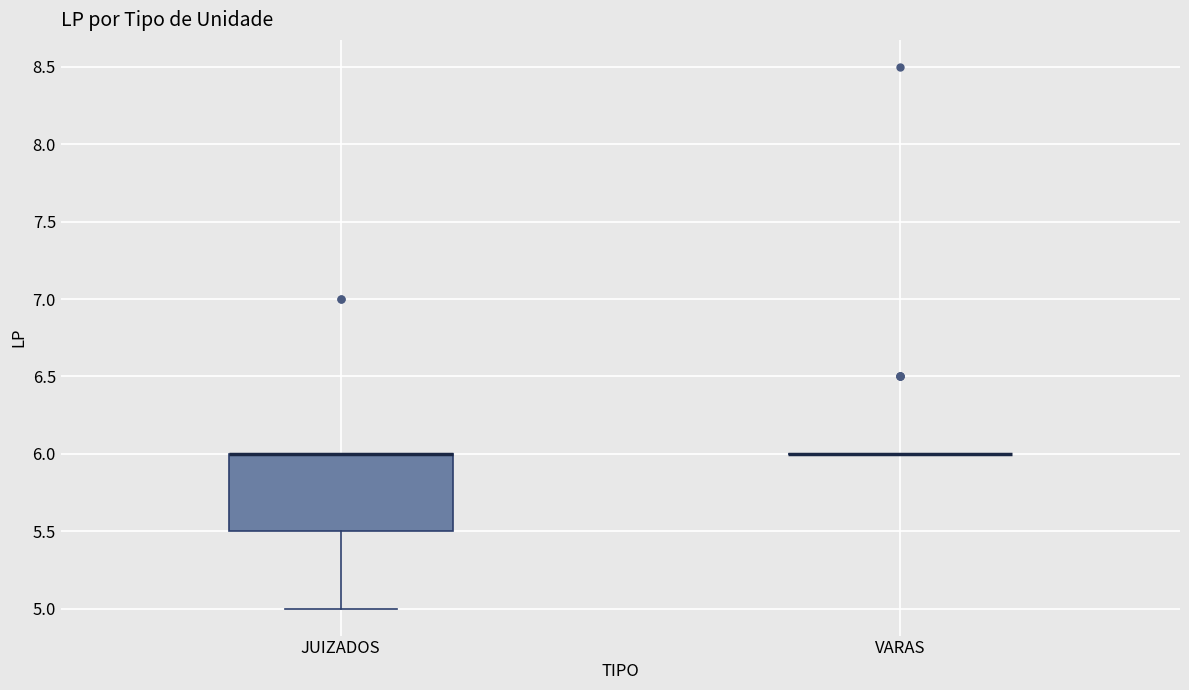

Reading left to right, transcribe this box plot: for each box, give where its median line is, the range the box spans, and where its two whiskers end, as read against the y-axis. The values are not printed on the chart, so give them approximately, as read against the axis.

JUIZADOS: median 6.0 (drawn on the box's upper edge), box 5.5 to 6.0, whiskers 5.0 to 6.0
VARAS: box collapsed to a line at 6.0, whiskers 6.0 to 6.0